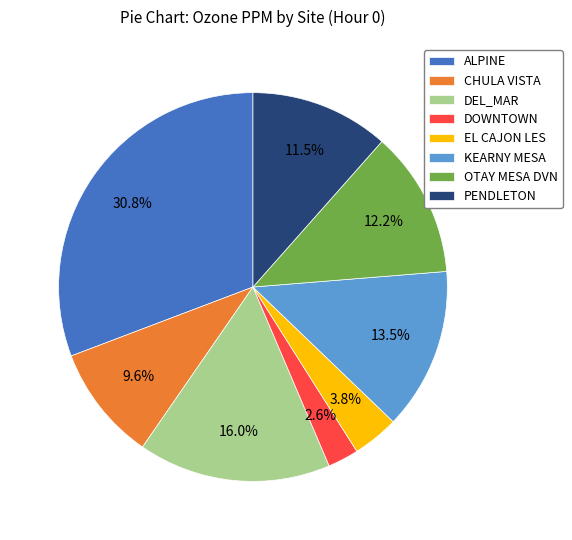

What portion of the pie excludes OTAY MESA DVN?

87.8%